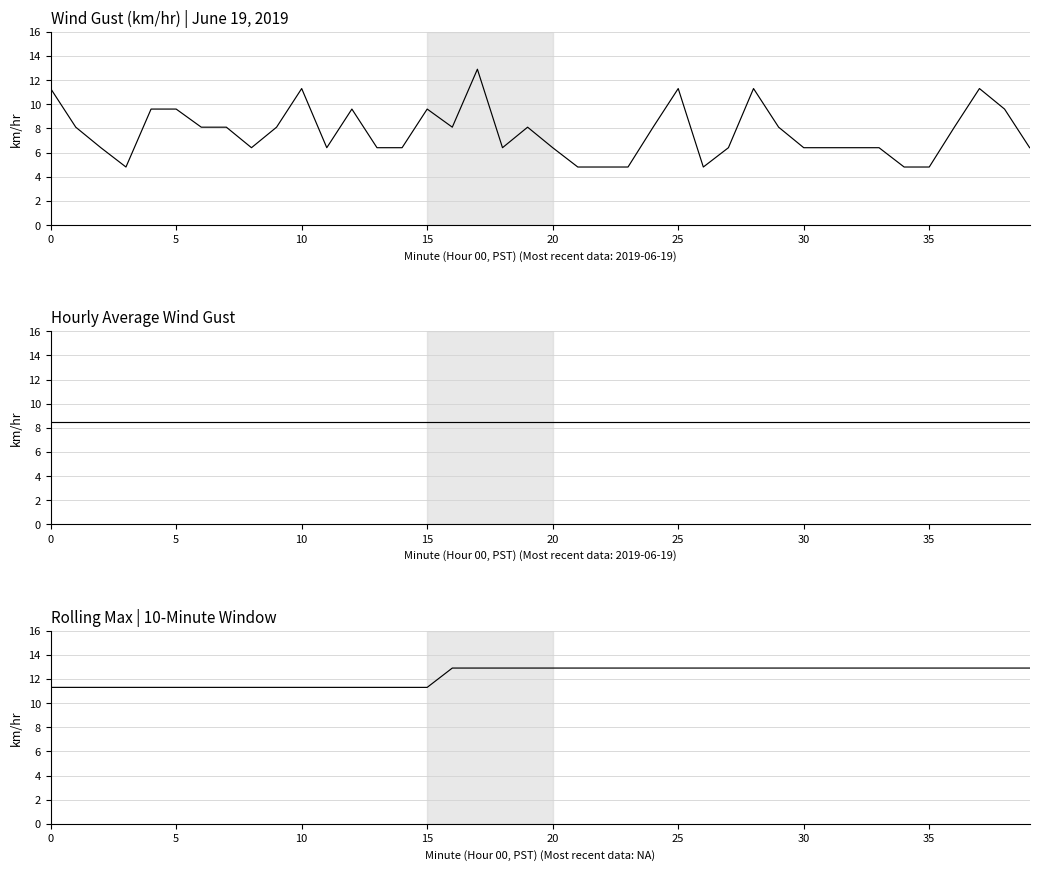

Which series has the largest range (max minus min)?

Wind Gust (km/hr)